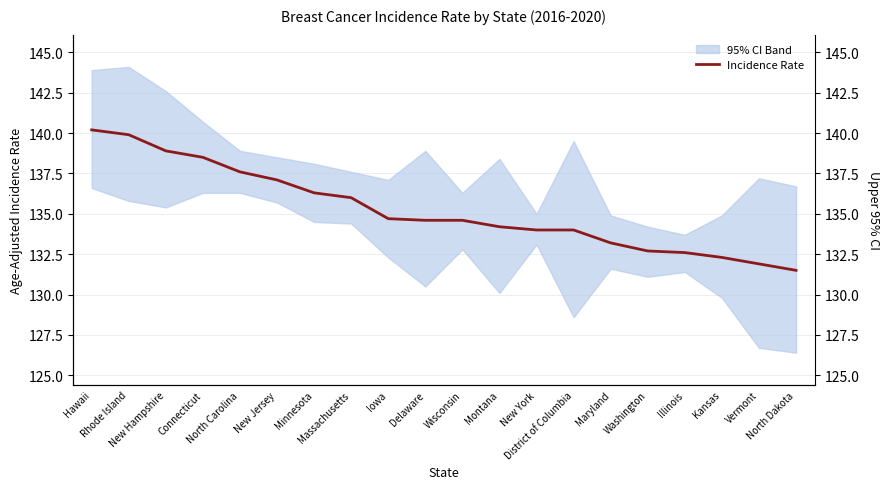

At how many categories does at least one series exceed 133?

20